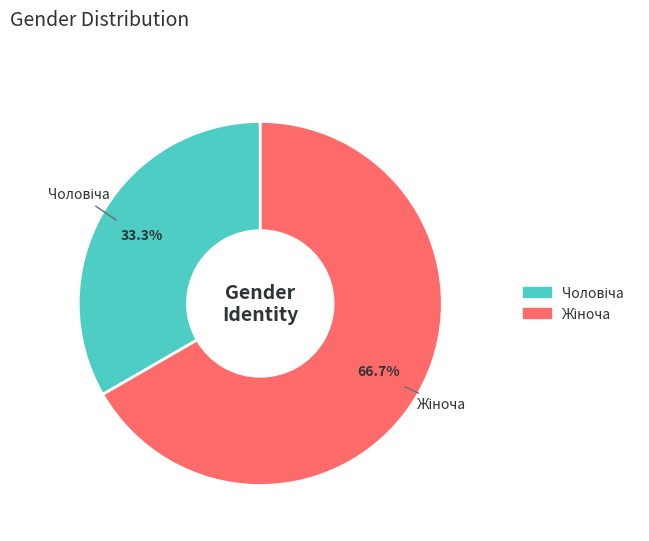

Is there a majority slice in this chart?

Yes